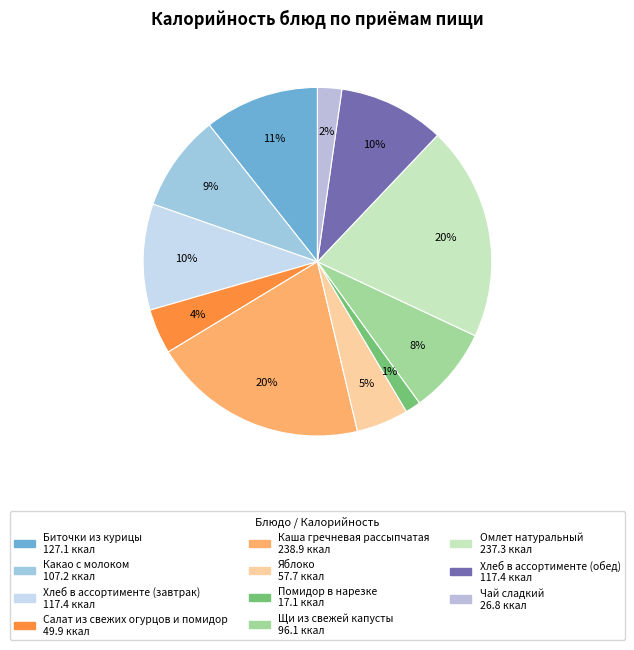

Does any single category account for the majority?

No